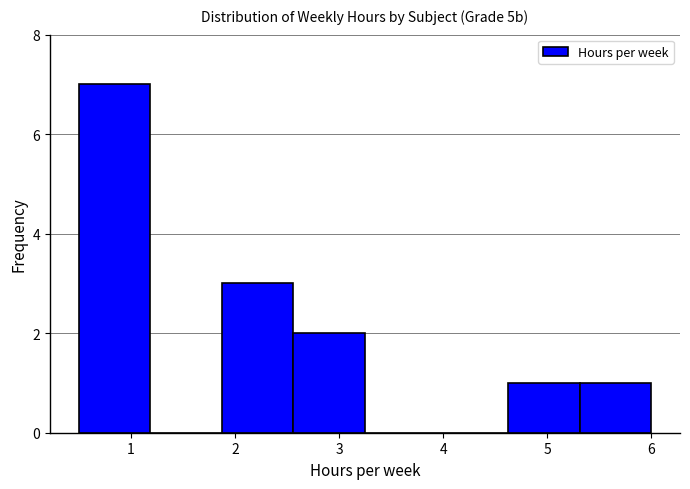

Reading left to right, transcribe this chart: for each bar, give the range it covers on the x-axis and its height. Neither the bar edges nor the heights are printed on the chart, so give them approximately, as read against the axes.

0.5 to 1.2: 7
1.2 to 1.9: 0
1.9 to 2.6: 3
2.6 to 3.3: 2
3.3 to 3.9: 0
3.9 to 4.6: 0
4.6 to 5.3: 1
5.3 to 6.0: 1